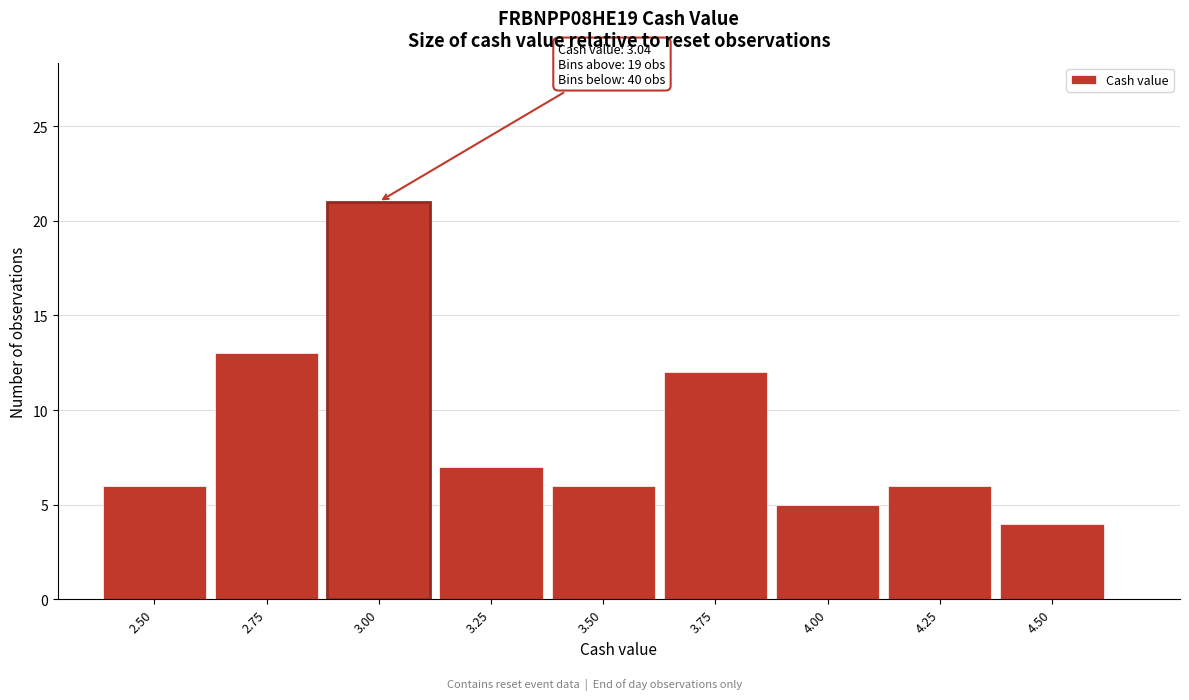

Reading right to left, list all the values displayed in this chart.

4	6	5	12	6	7	21	13	6